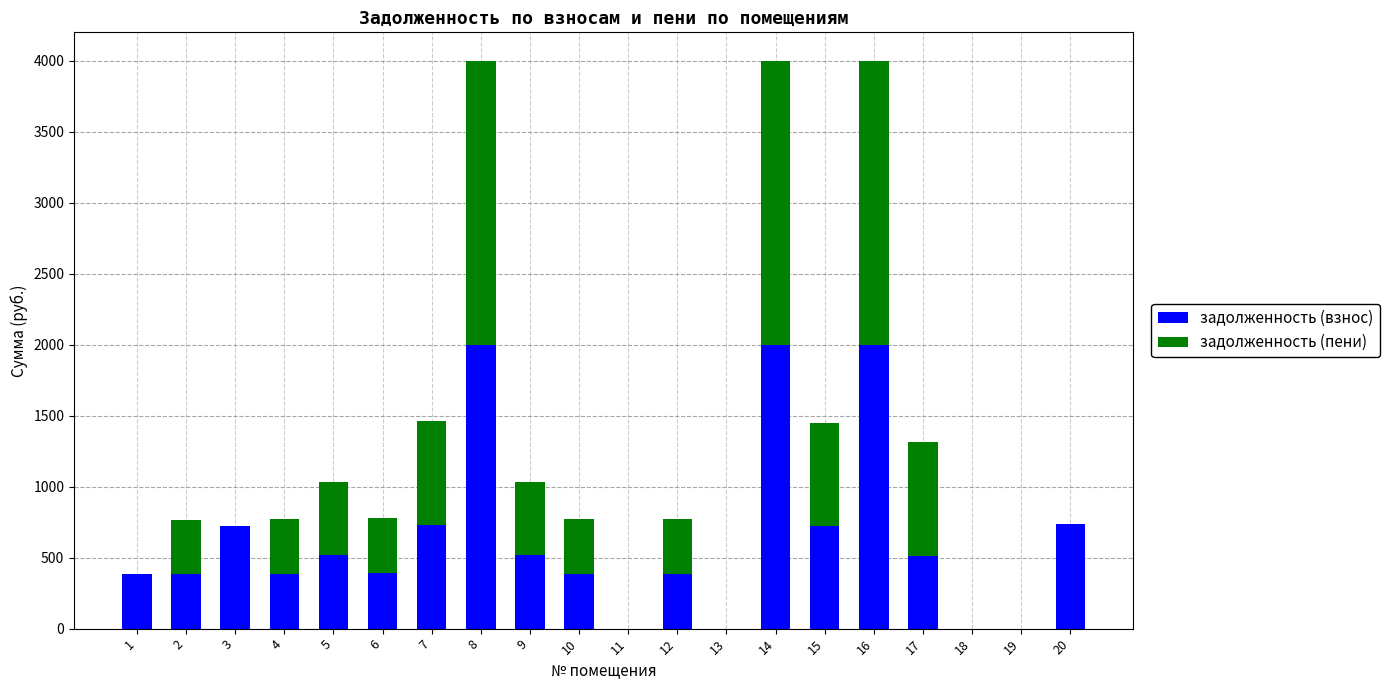

What is the sum of the задолженность (взнос) values at 3 and 6?

1113.5